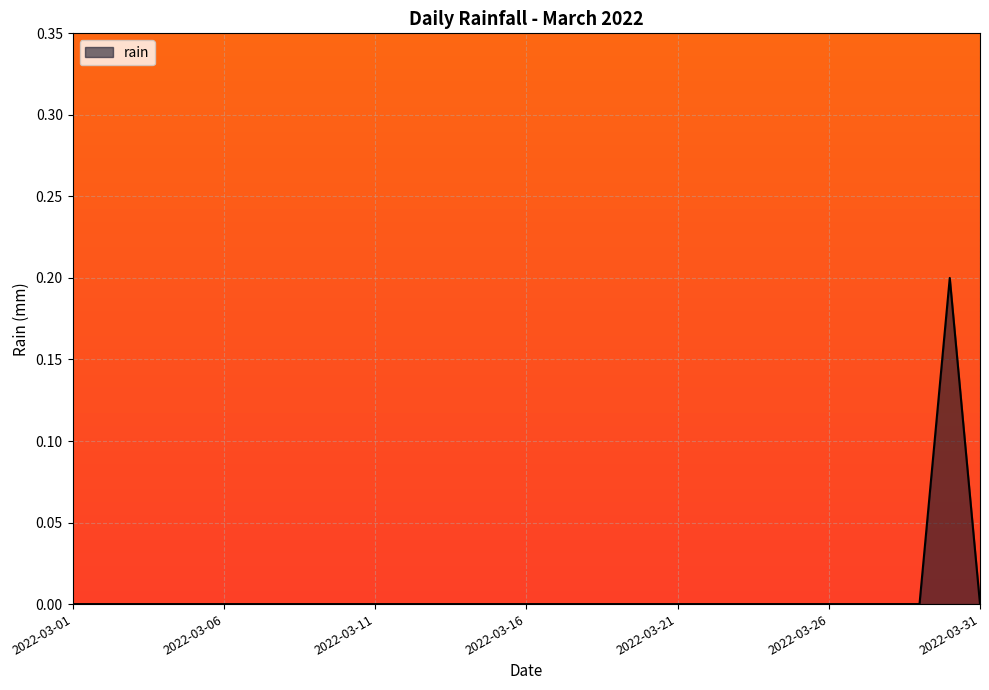

What is the difference between the maximum and minimum values?

0.2